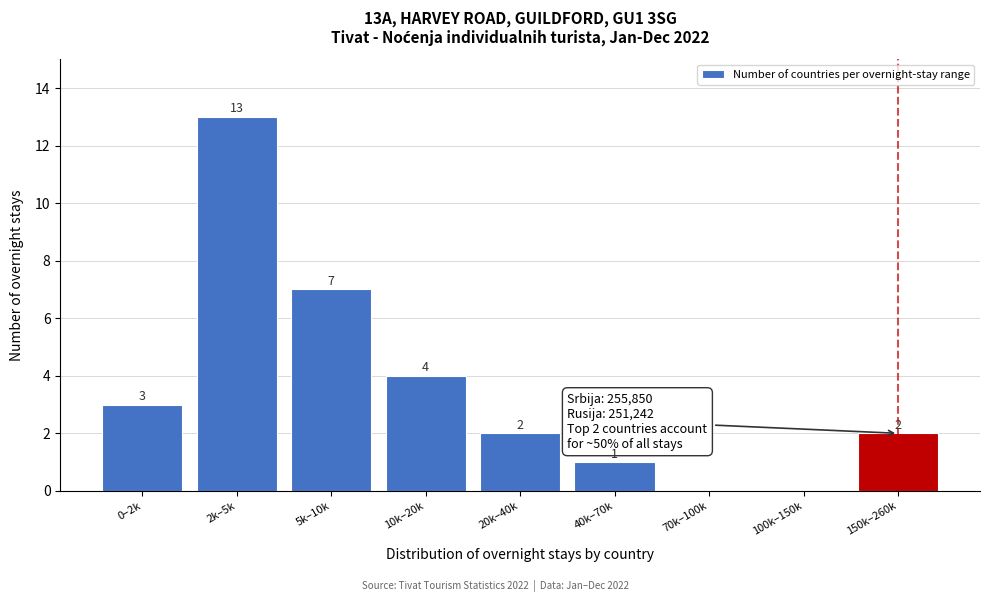

Reading left to right, what are all the values shown in this chart?

0–2k=3	2k–5k=13	5k–10k=7	10k–20k=4	20k–40k=2	40k–70k=1	70k–100k=0	100k–150k=0	150k–260k=2